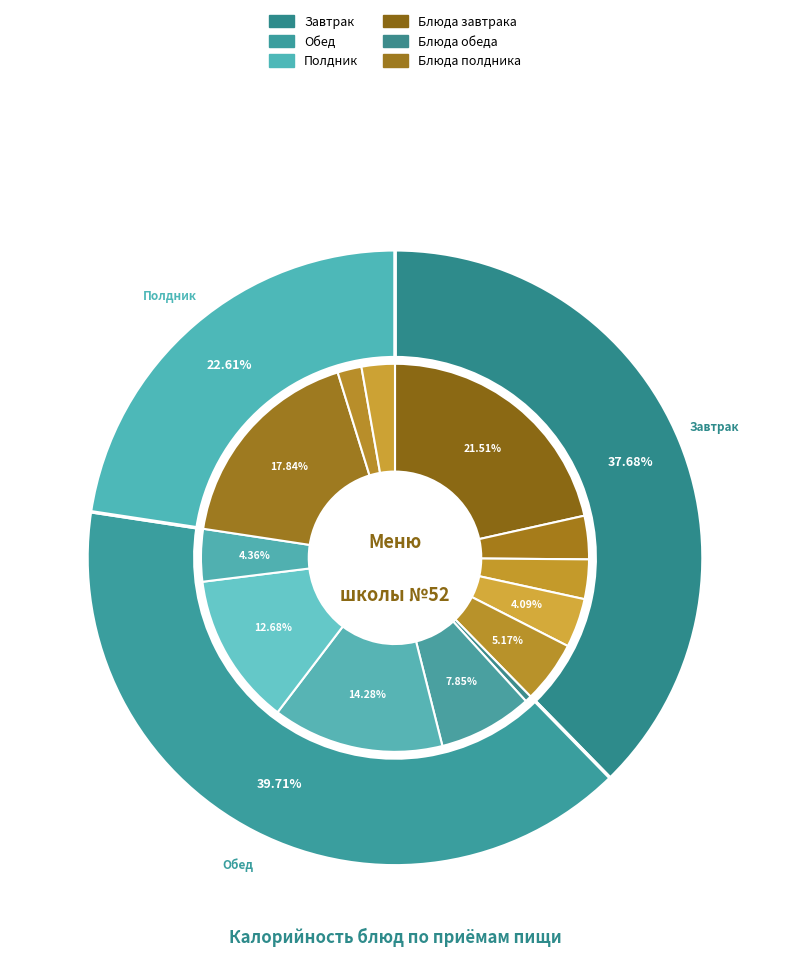

Does Яблоко represent more than half of the total?

No